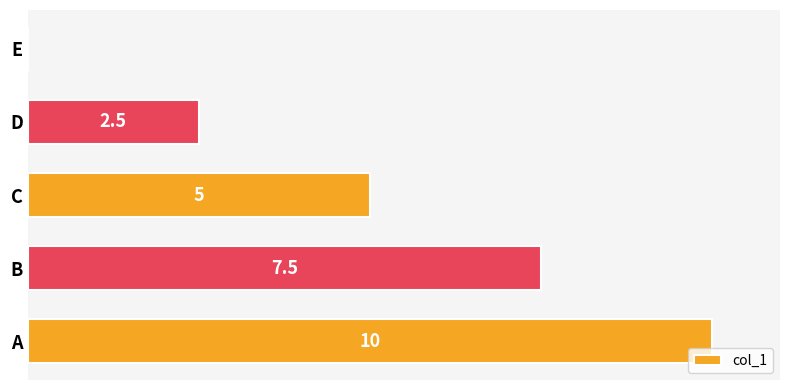

At which category does the chart reach its peak across all series?

A